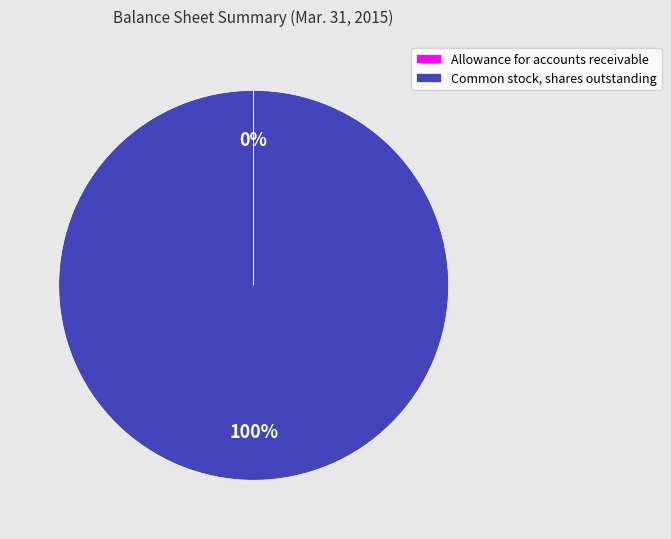

True or false: Common stock, shares outstanding accounts for 100% of the total.

True